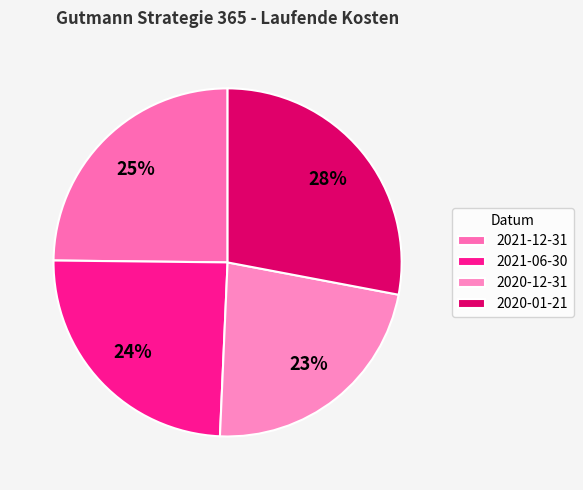

Which category has the smallest portion of the pie?

2020-12-31